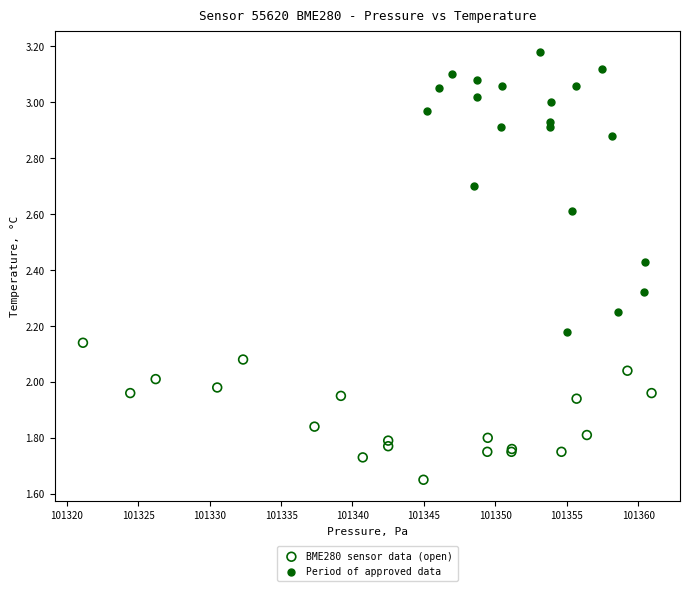

Which series contains the lowest Y value?

BME280 sensor data (open)